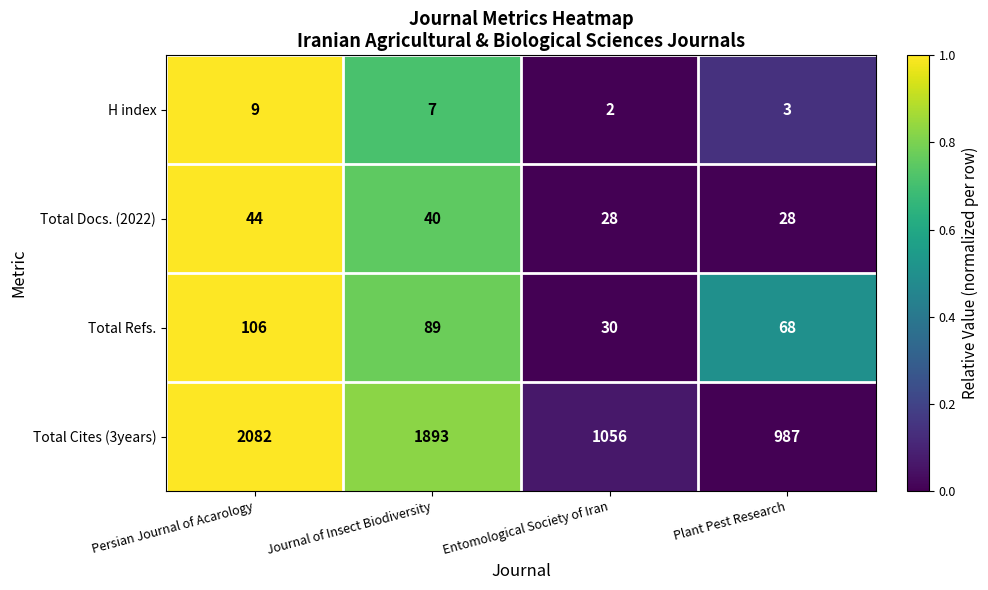

List the series in order of their peak value, lowest first.

H index, Total Docs. (2022), Total Refs., Total Cites (3years)